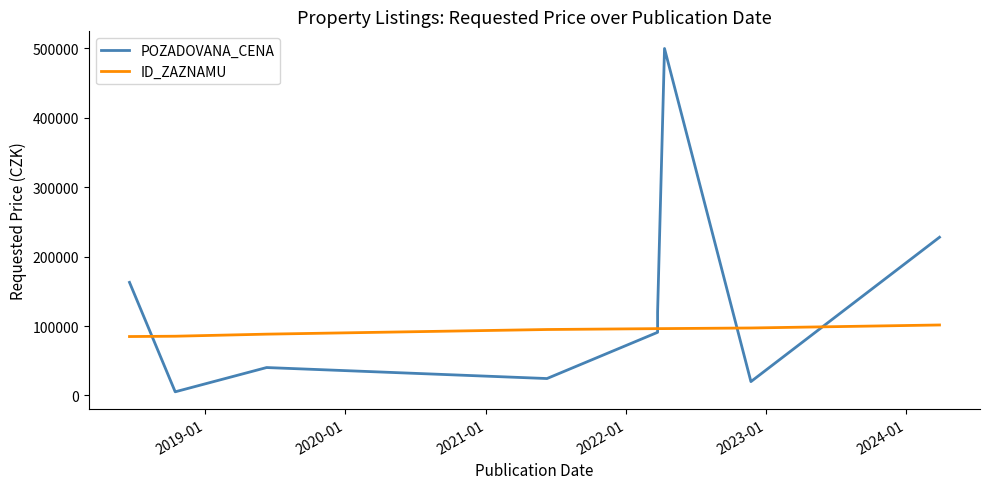

Which series has the largest total across all categories?

POZADOVANA_CENA